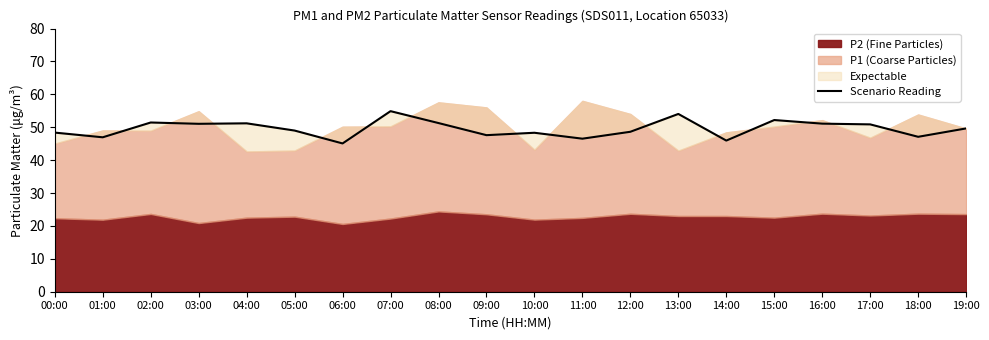

List the labels in order of value, largest first.

07:00, 13:00, 15:00, 02:00, 08:00, 04:00, 16:00, 03:00, 17:00, 19:00, 05:00, 12:00, 00:00, 10:00, 09:00, 18:00, 01:00, 11:00, 14:00, 06:00